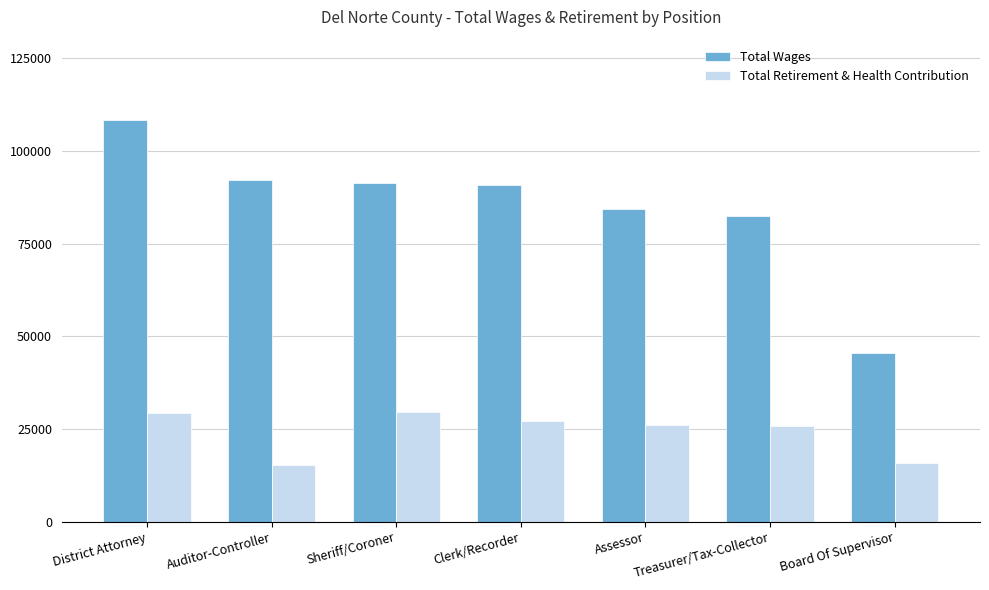

What is the average value of the Total Wages series?

85017